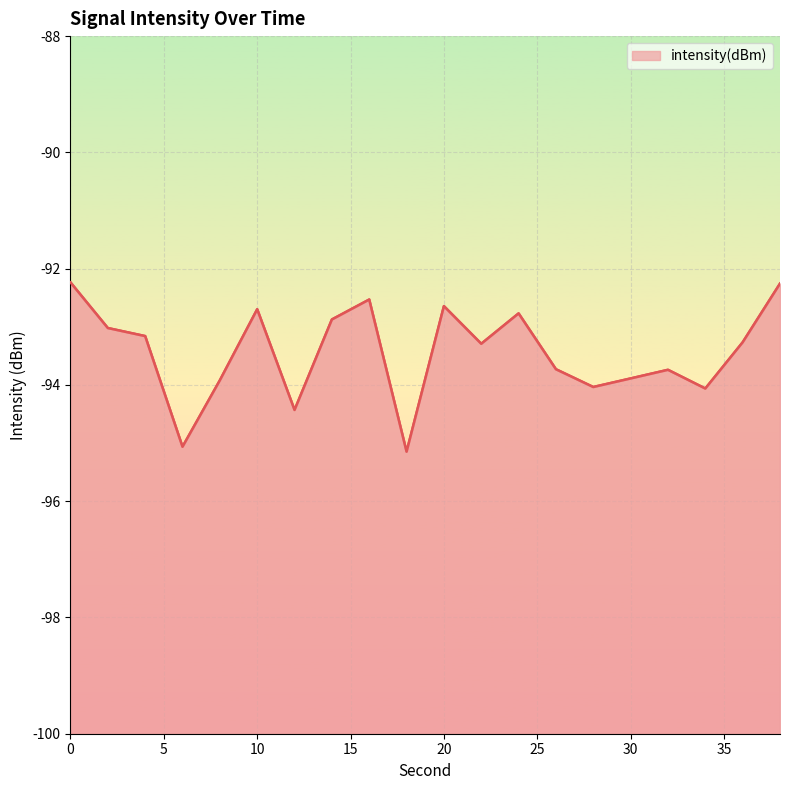

Reading right to left, list all the values displayed in this chart.

38=-92.3	36=-93.3	34=-94.1	32=-93.7	30=-93.9	28=-94.0	26=-93.7	24=-92.8	22=-93.3	20=-92.6	18=-95.1	16=-92.5	14=-92.9	12=-94.4	10=-92.7	8=-93.9	6=-95.1	4=-93.2	2=-93.0	0=-92.2